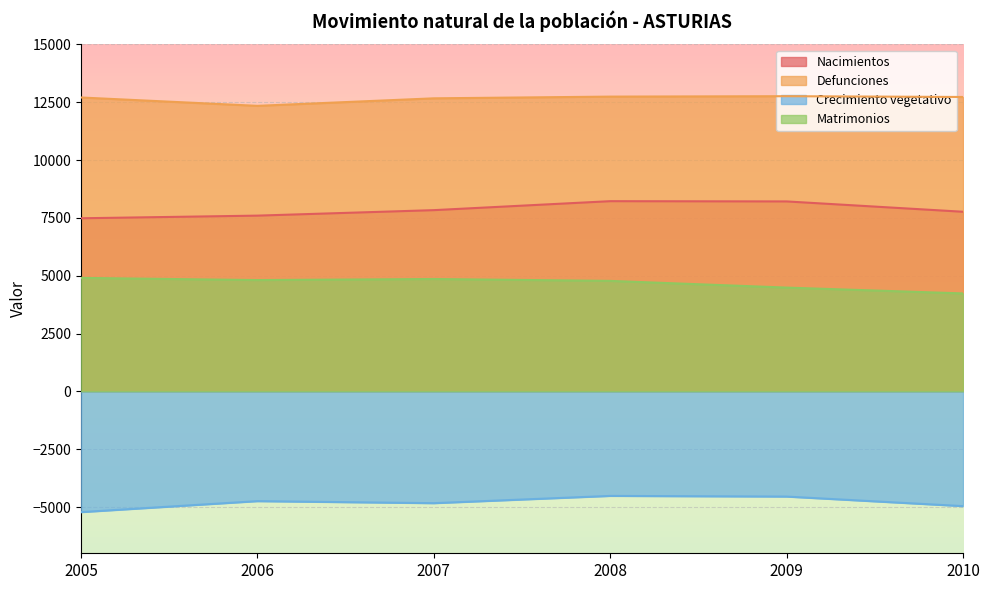

In Nacimientos, how many points are higher than both neighbors (excluding endpoints)?

1